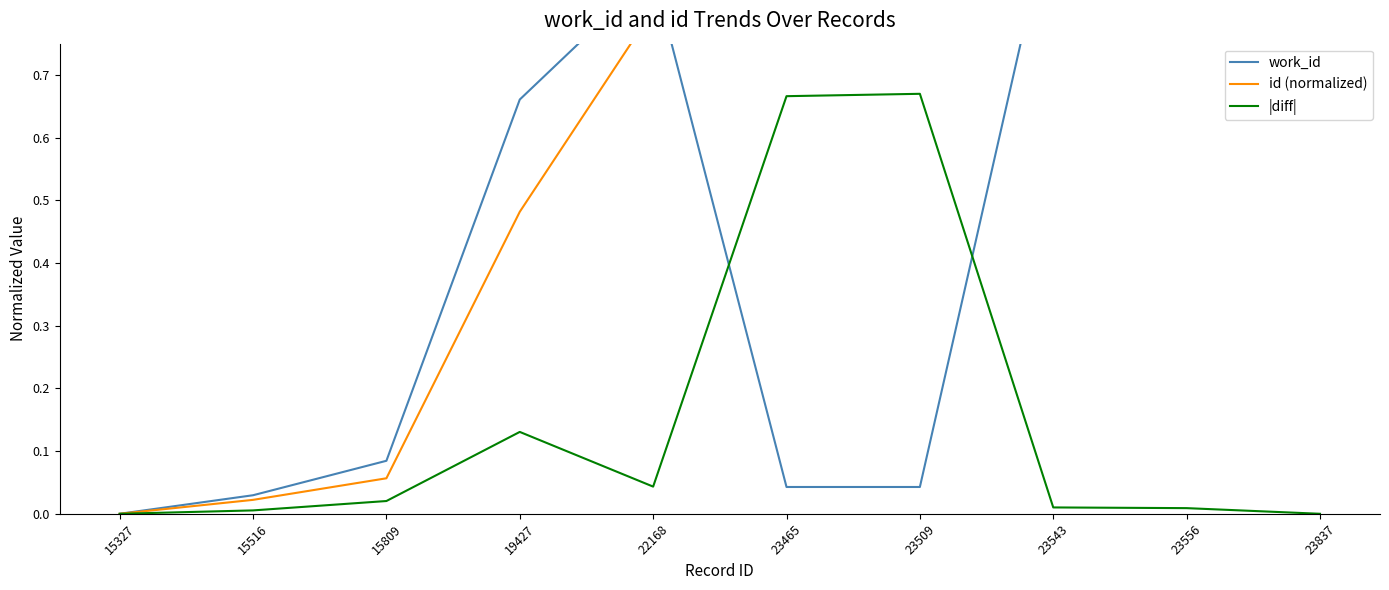

How many data points does each series have?

10